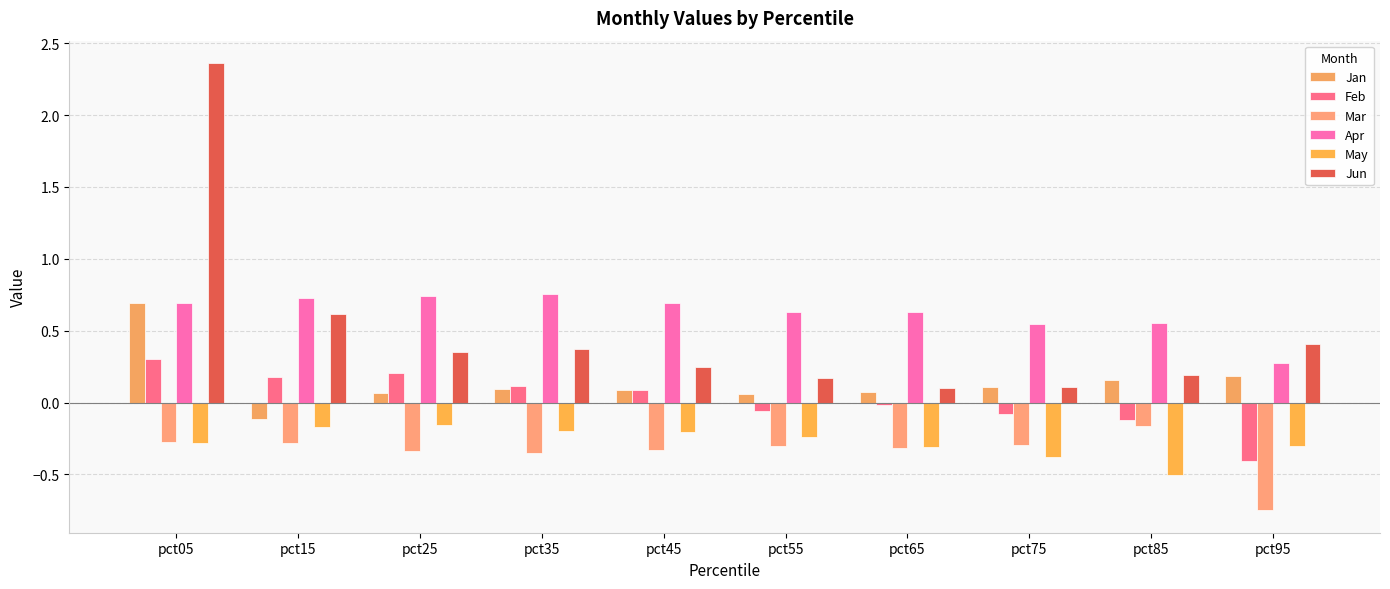

How many negative values does the Jan series have?

1